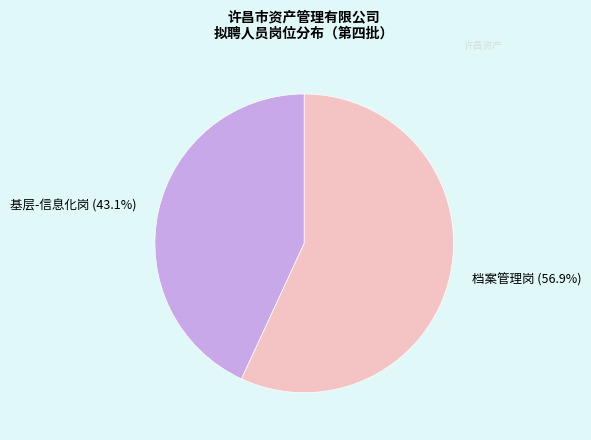

Rank the categories by value from lowest to highest.

基层-信息化岗, 档案管理岗